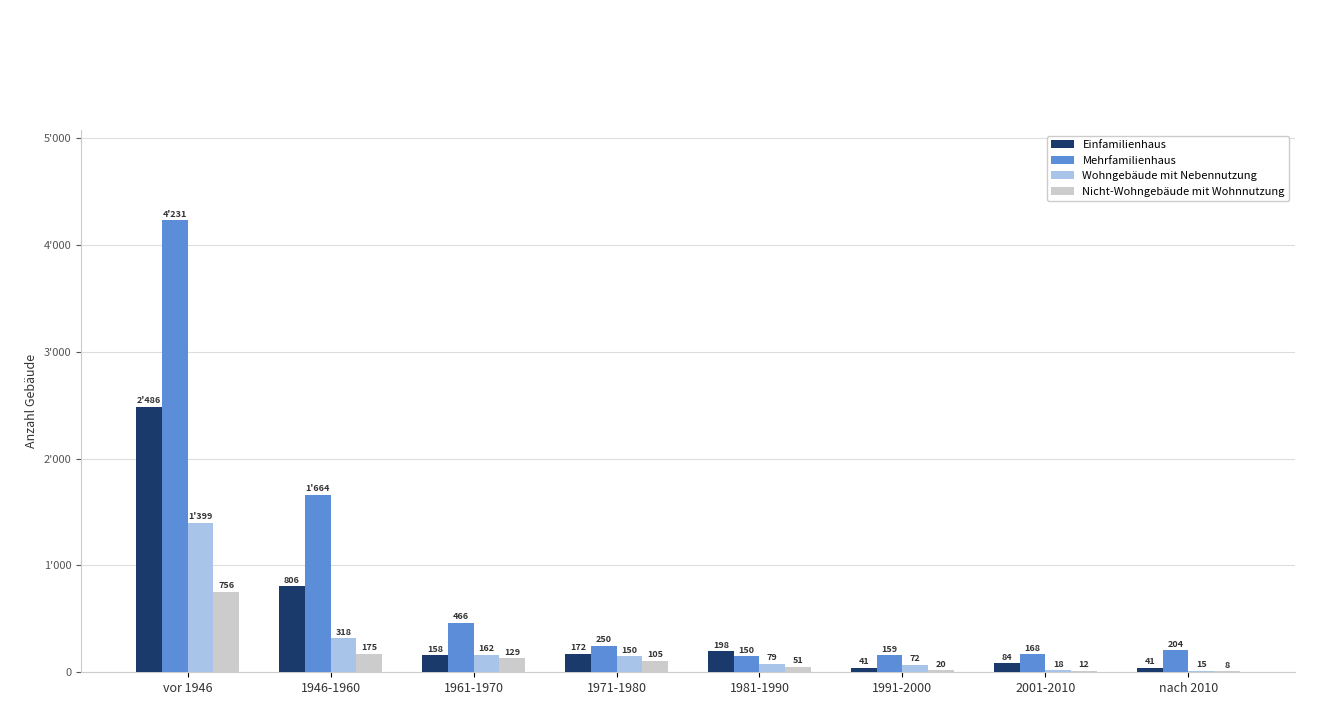

Rank the series at 1946-1960 from lowest to highest value.

Nicht-Wohngebäude mit Wohnnutzung, Wohngebäude mit Nebennutzung, Einfamilienhaus, Mehrfamilienhaus